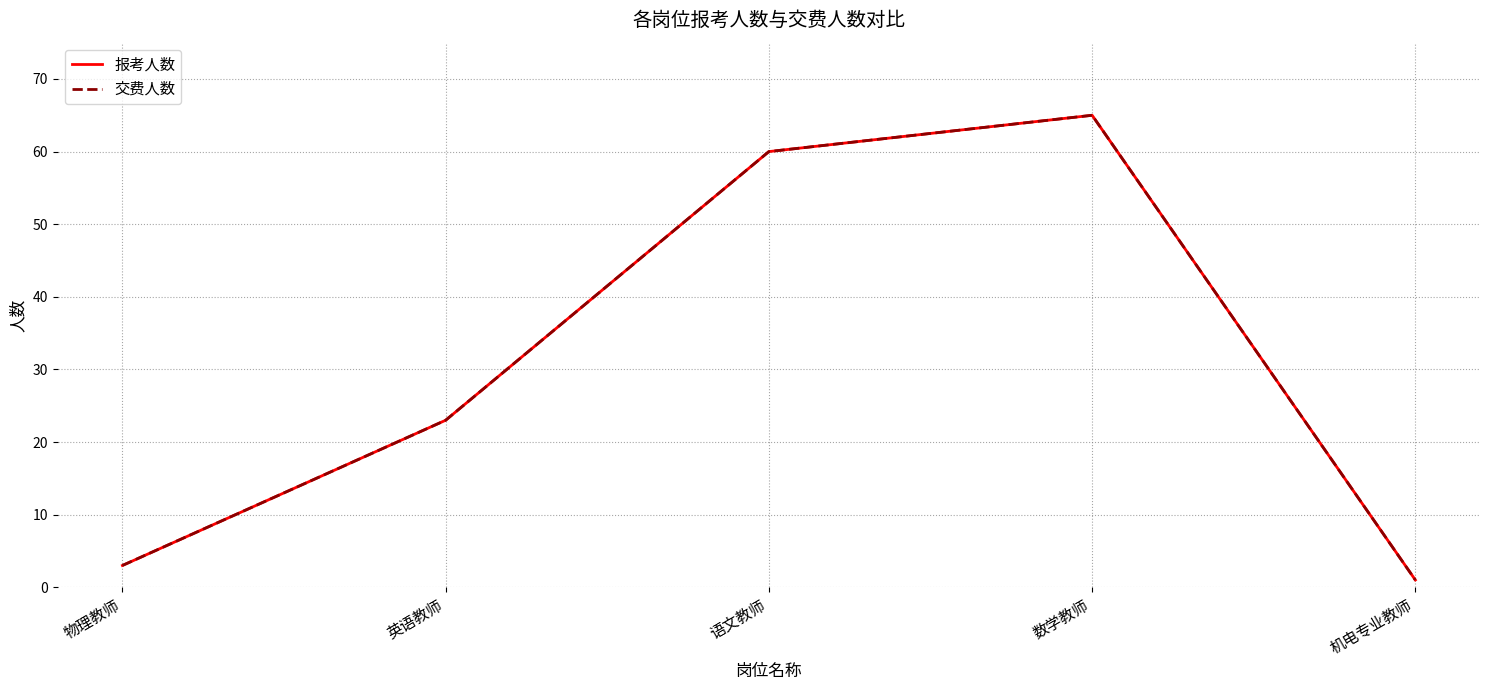

Does the chart display data point markers on the line(s)?

No